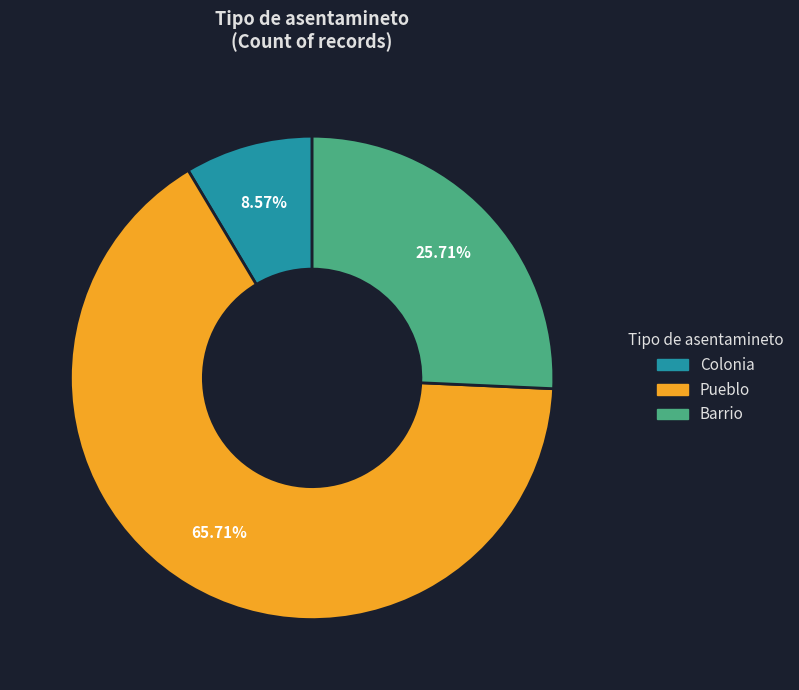

To the nearest percent, what is the average slice percentage?

33%